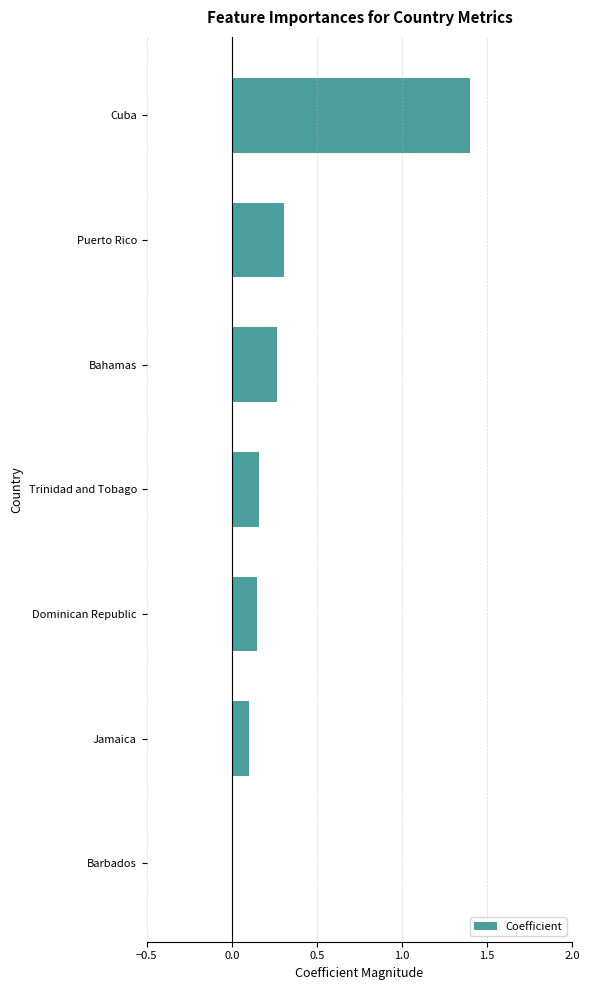

How many series are shown in this chart?

1